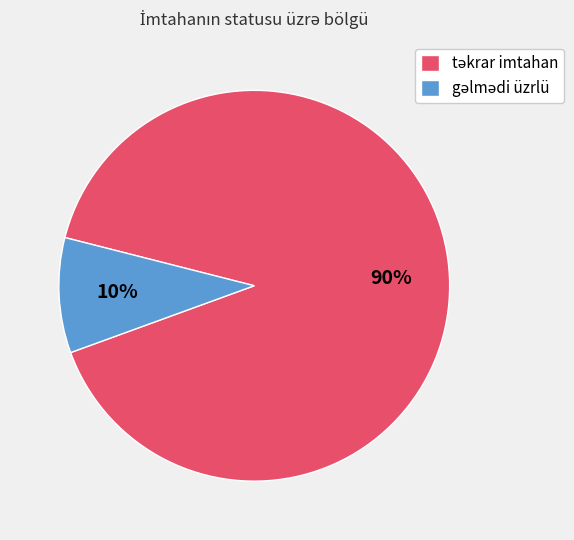

Does any single category account for the majority?

Yes